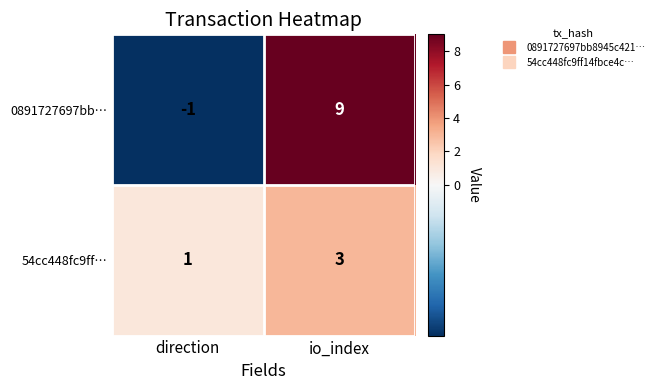

At which label is 0891727697bb… closest to 4?

direction